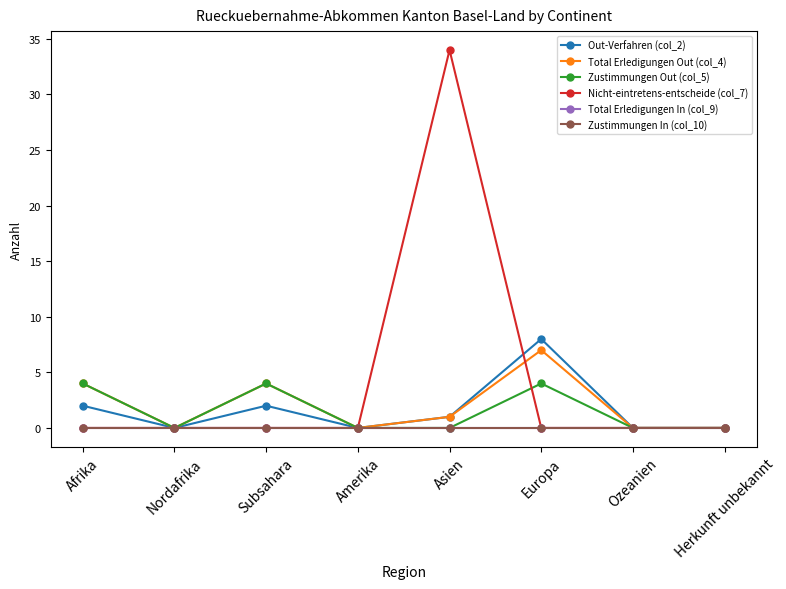

Where is Zustimmungen Out (col_5) nearest to the value 2?

Afrika